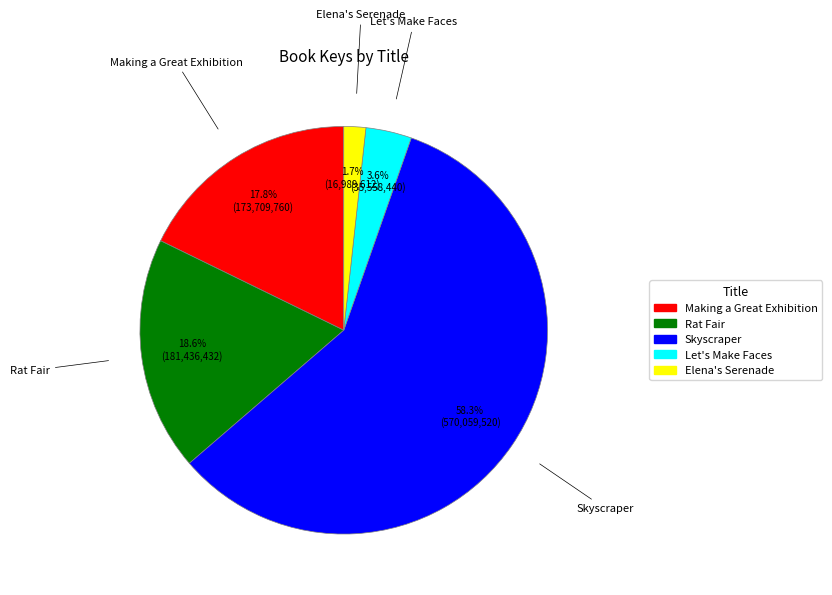

To the nearest percent, what portion does Making a Great Exhibition represent?

18%